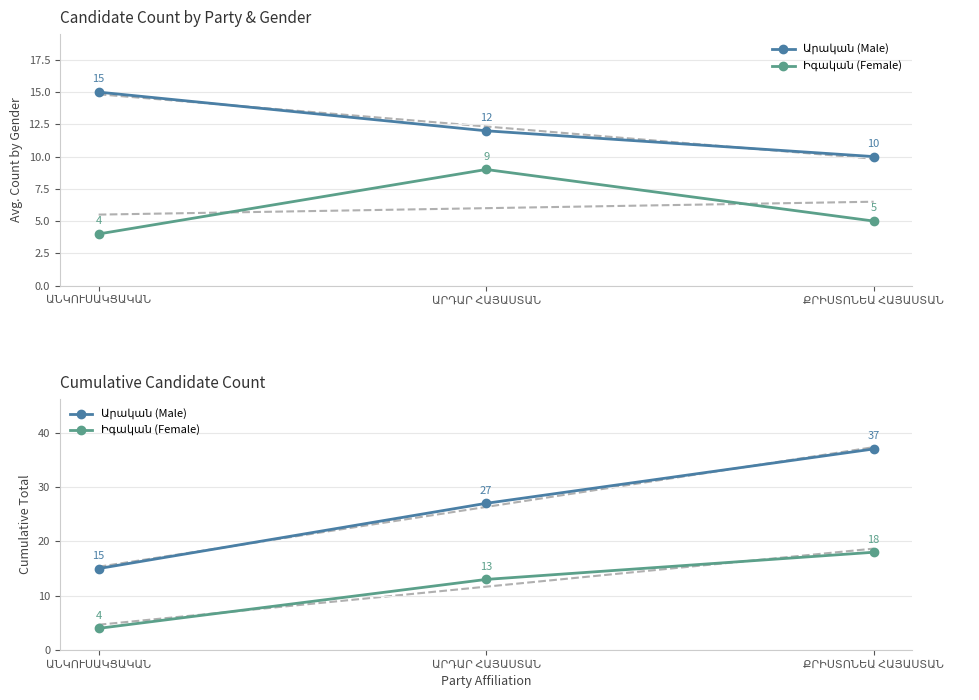

At how many categories does at least one series exceed 4?

3